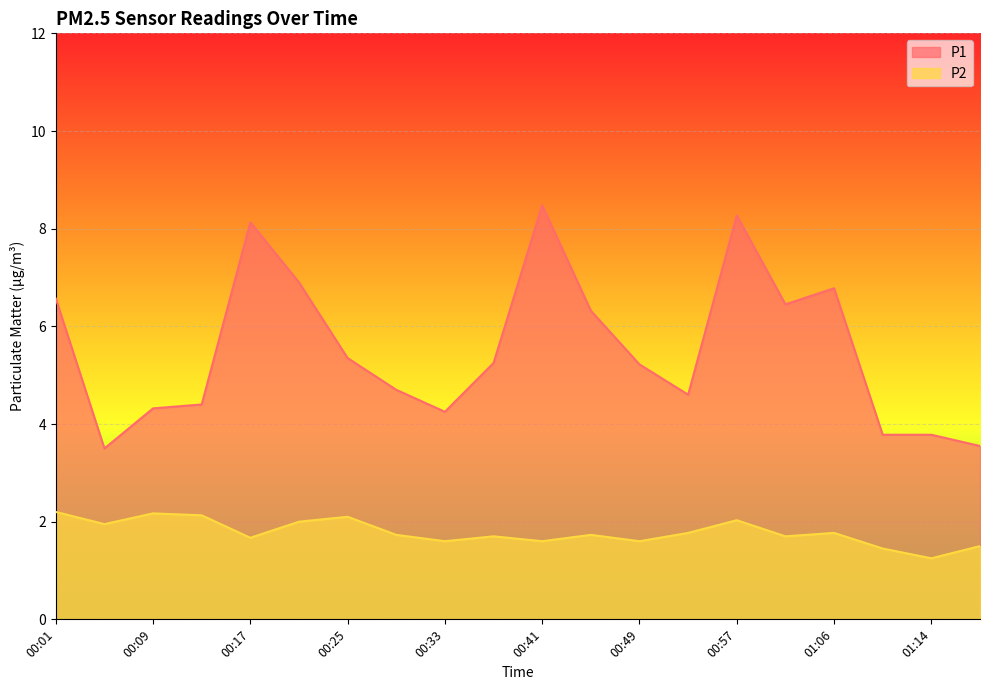

What is the sum of all P2 values?

35.6